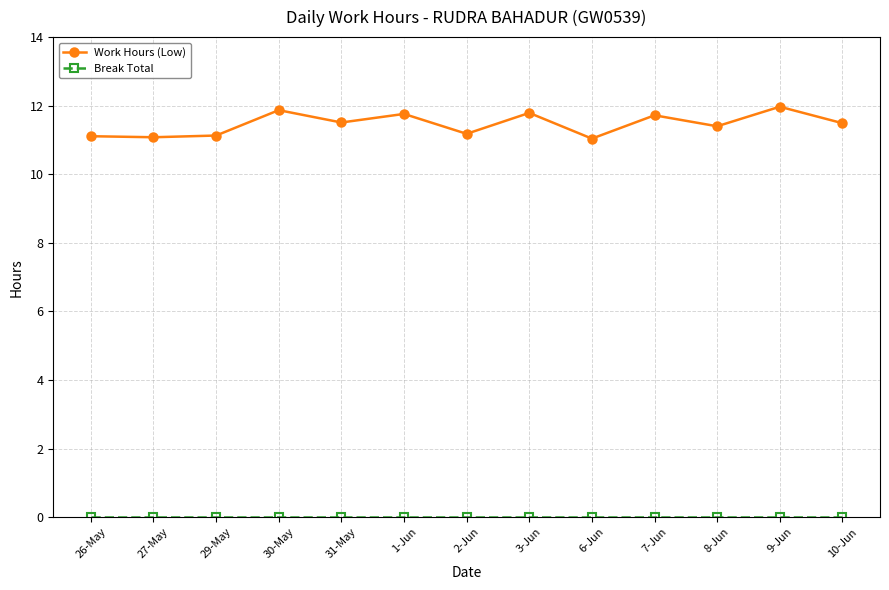

What is the difference between the maximum and minimum values in the Work Hours (Low) series?

0.9